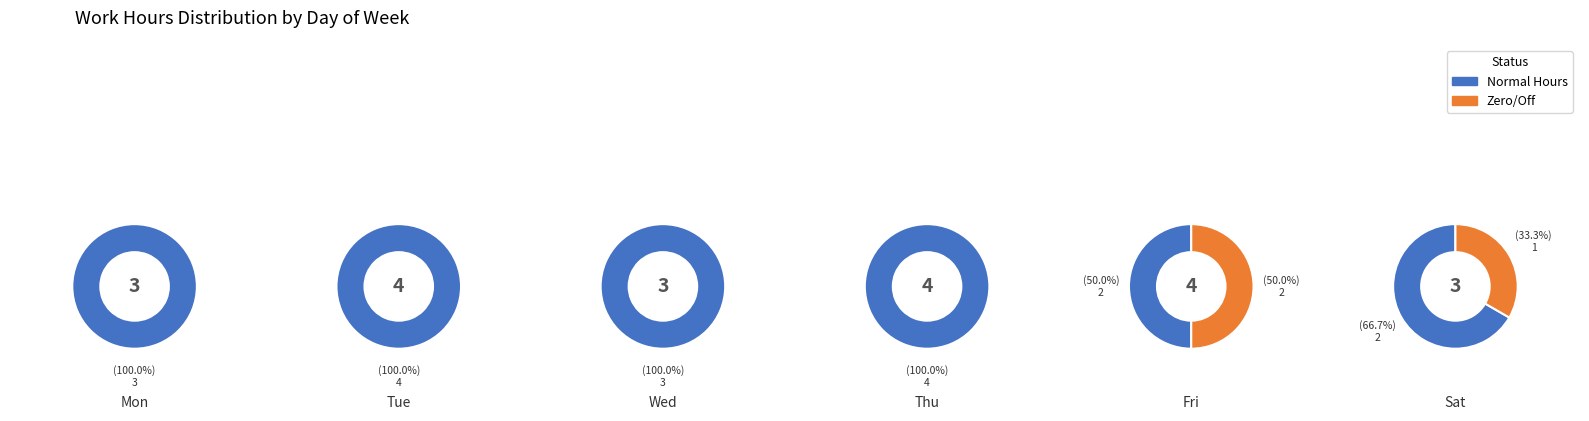

Rank the series by their maximum value, from lowest to highest.

Low/Zero Hours, Normal Hours